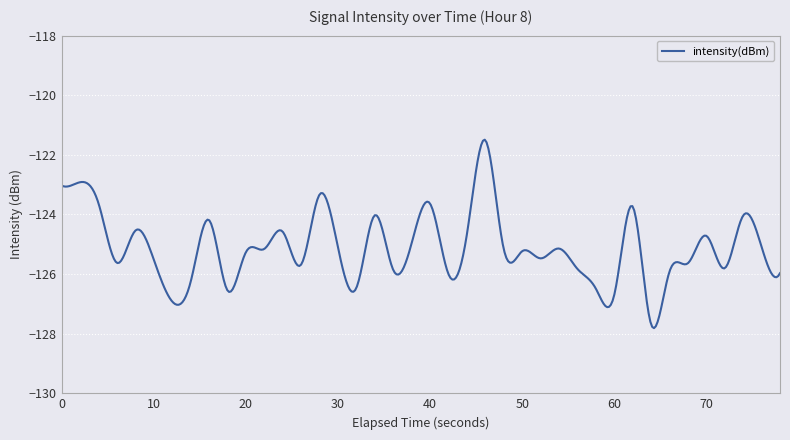

What is the greatest value displayed?

-121.5